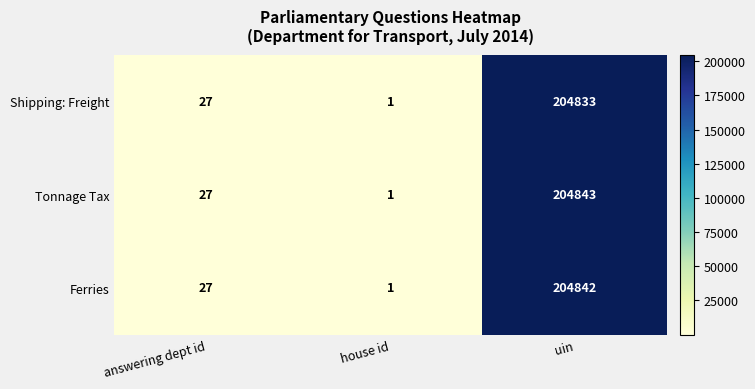

At which label is Ferries closest to 102421?

answering dept id